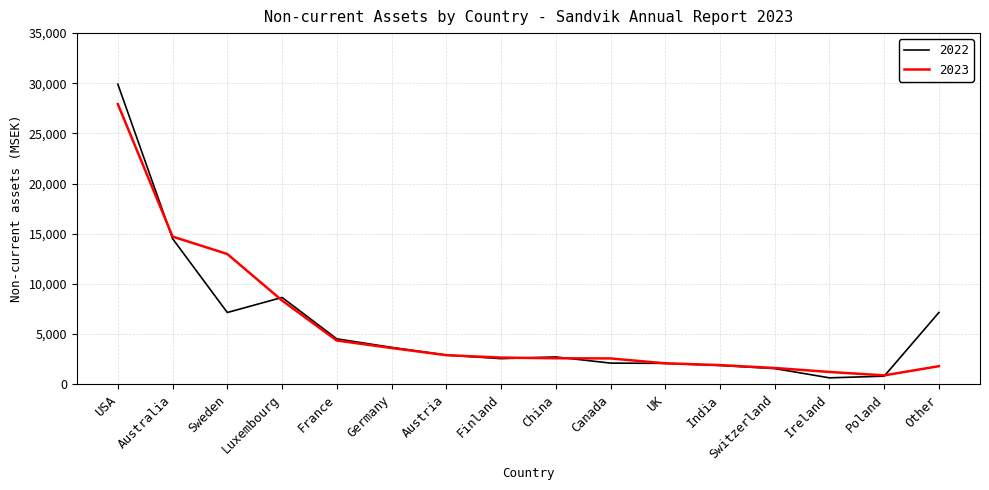

The value of 2023 at Finland is 1443. True or false?

False